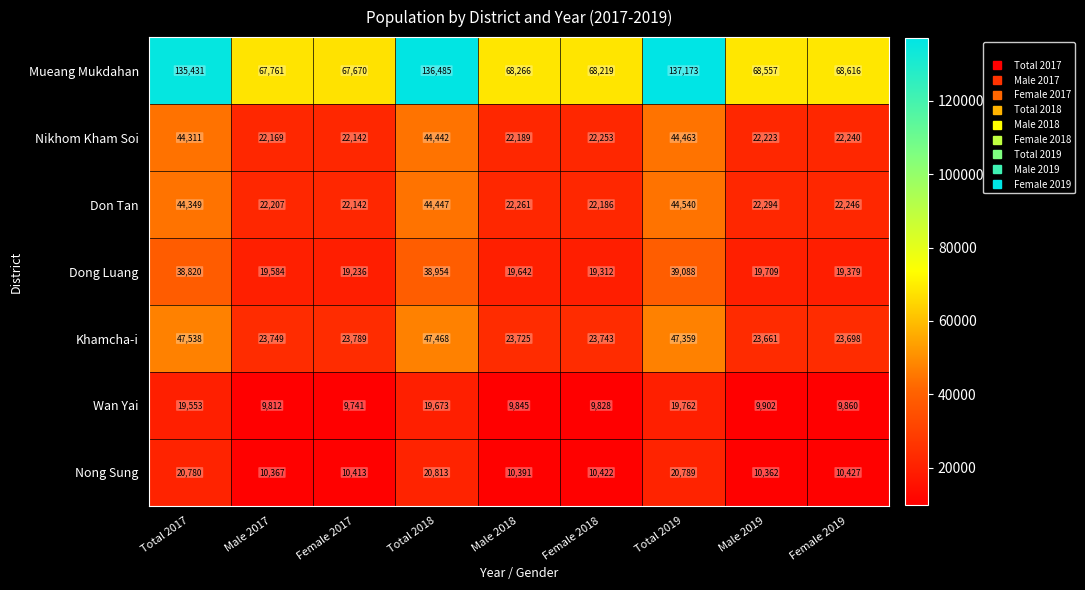

True or false: Nong Sung has a value of 10427 at Female 2019.

True